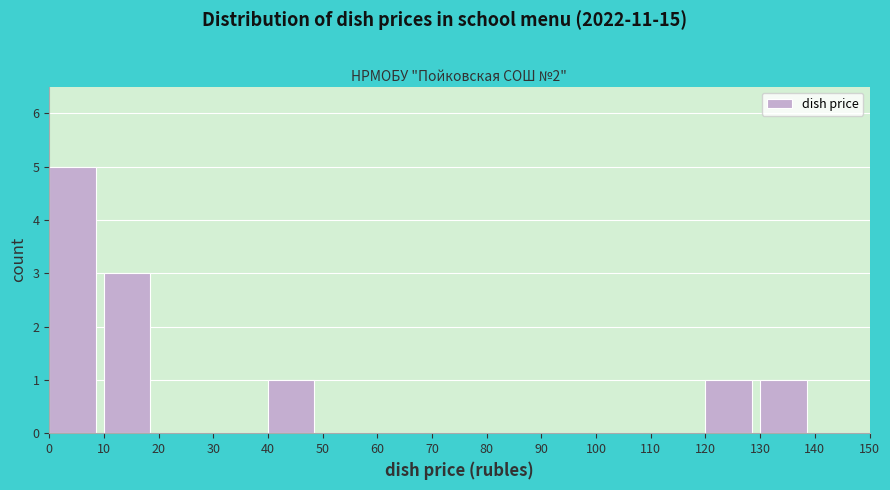

Reading left to right, transcribe this chart: for each bar, give the range it covers on the x-axis and its height. The values are not printed on the chart, so give them approximately, as read against the axis.

0 to 10: 5
10 to 20: 3
20 to 30: 0
30 to 40: 0
40 to 50: 1
50 to 60: 0
60 to 70: 0
70 to 80: 0
80 to 90: 0
90 to 100: 0
100 to 110: 0
110 to 120: 0
120 to 130: 1
130 to 140: 1
140 to 150: 0